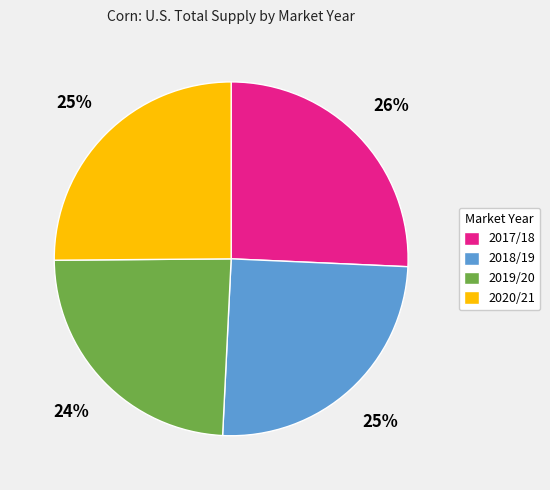

To the nearest percent, what percentage of the pie is 2020/21?

25%